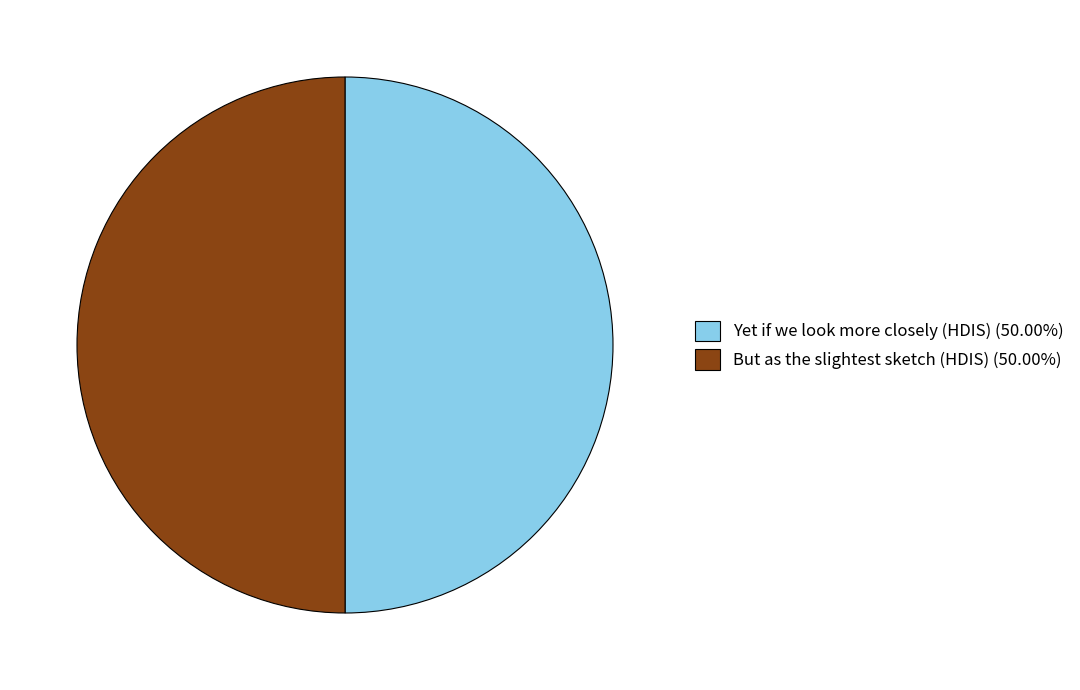

What is the ratio of the value at Yet if we look more closely (HDIS) to the value at But as the slightest sketch (HDIS)?

1.0